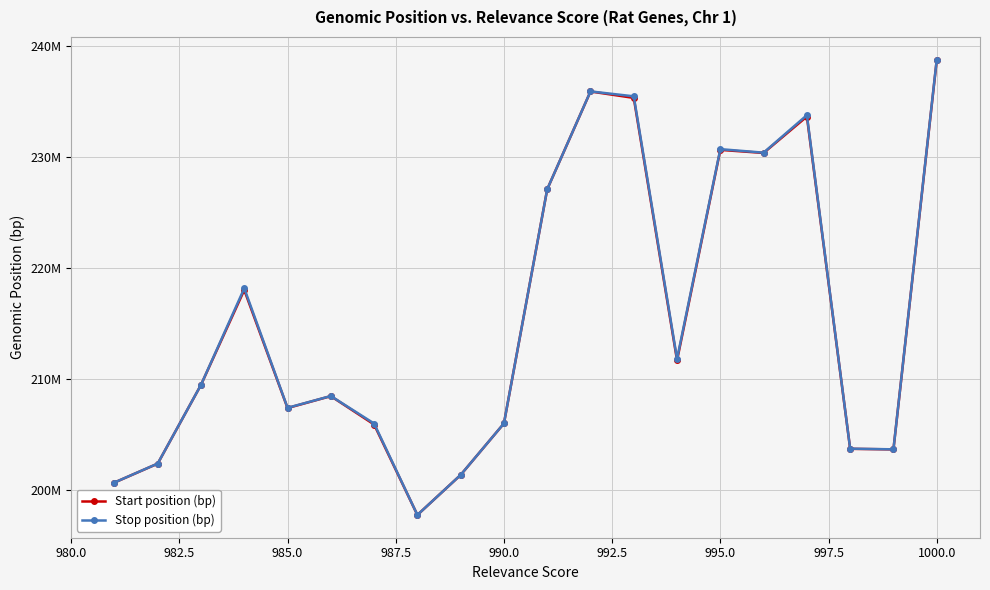

At how many categories does at least one series exceed 199463943?

19